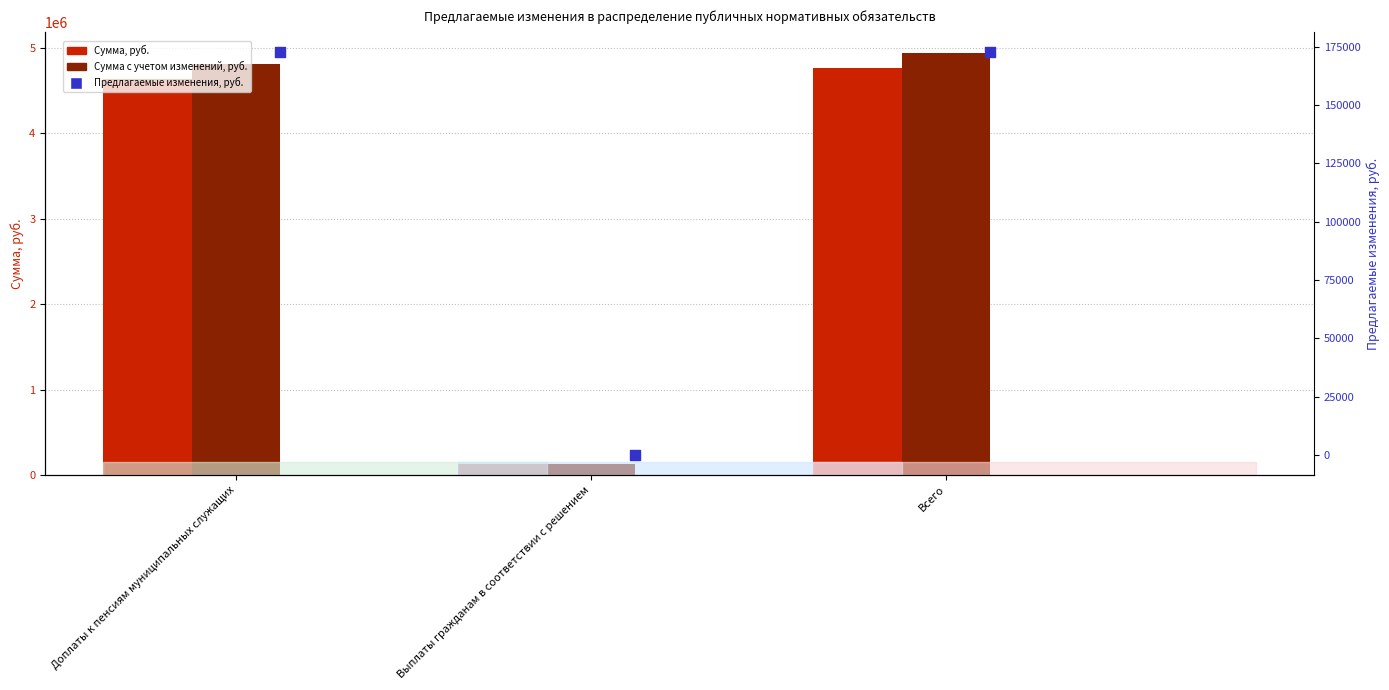

What are all the series names shown in the legend?

Сумма, руб., Сумма с учетом изменений, руб., Предлагаемые изменения, руб.